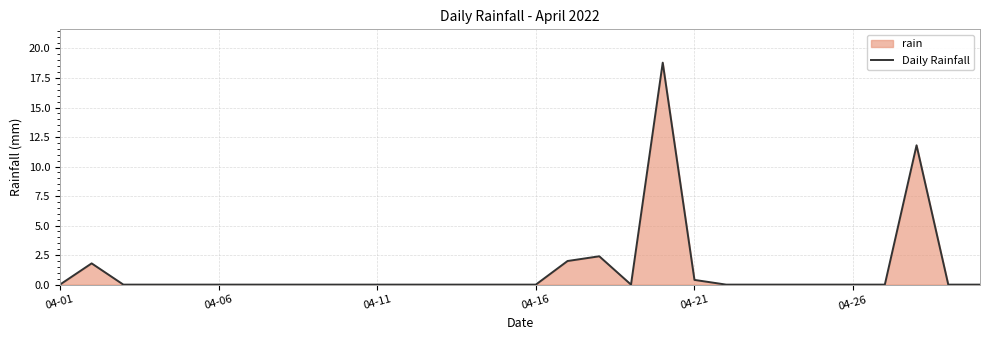

At which category does the data reach its first local valley?

18